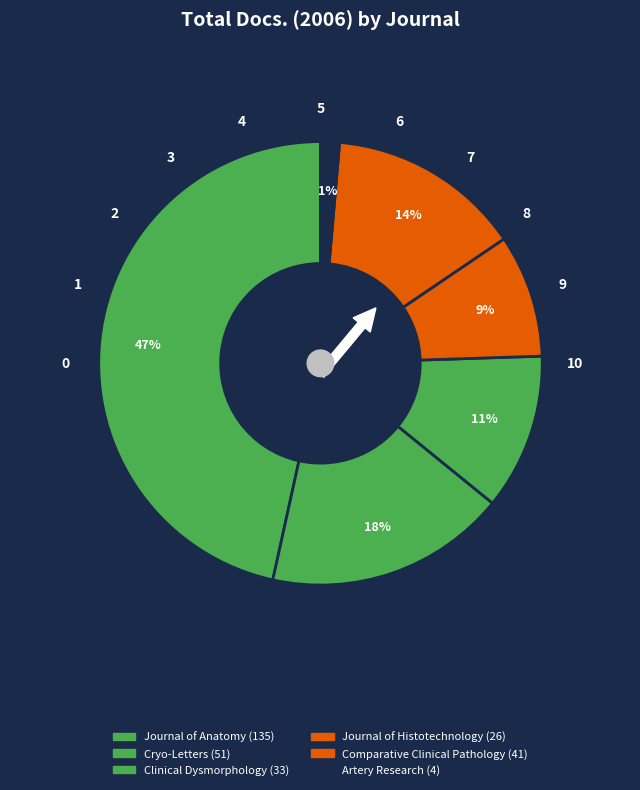

To the nearest percent, what portion does Clinical Dysmorphology represent?

11%